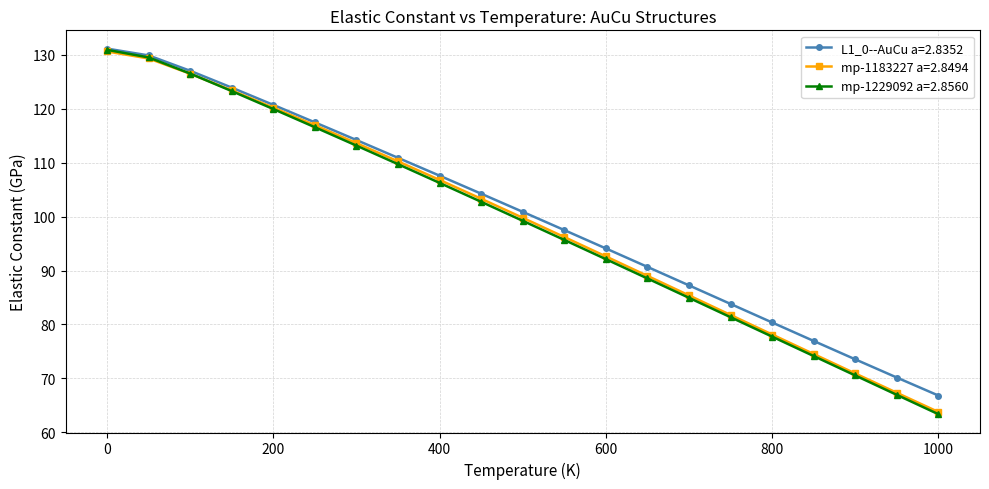

True or false: mp-1229092 a=2.8560 has more than 2 points higher than both neighbors.

False